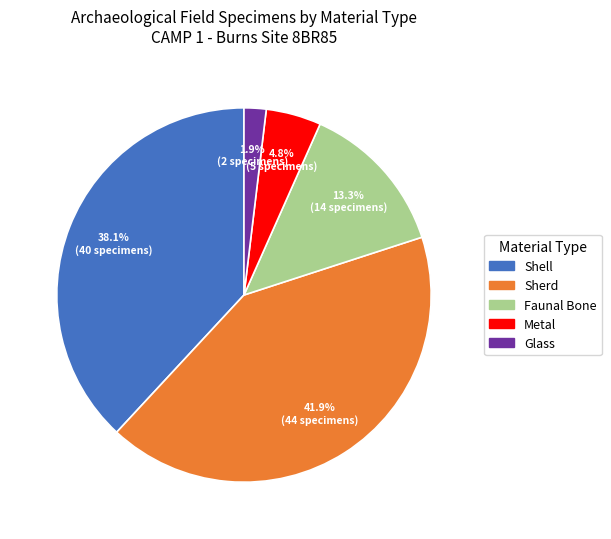

Is there a majority slice in this chart?

No